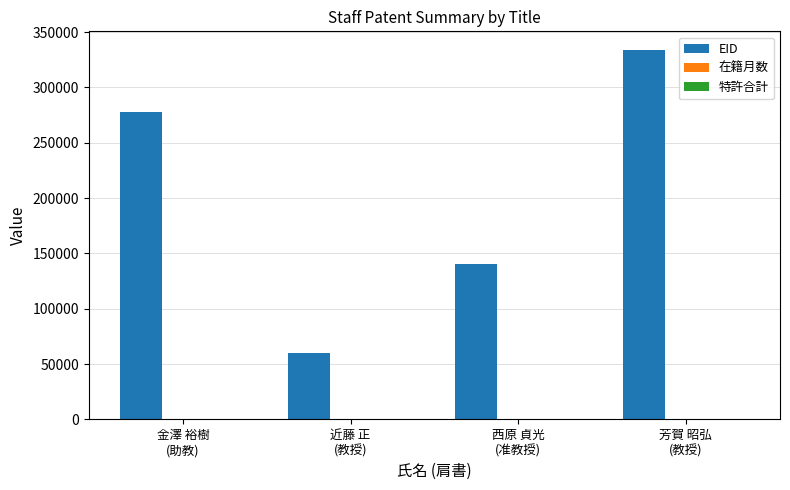

What is the maximum value shown in the chart?

334008